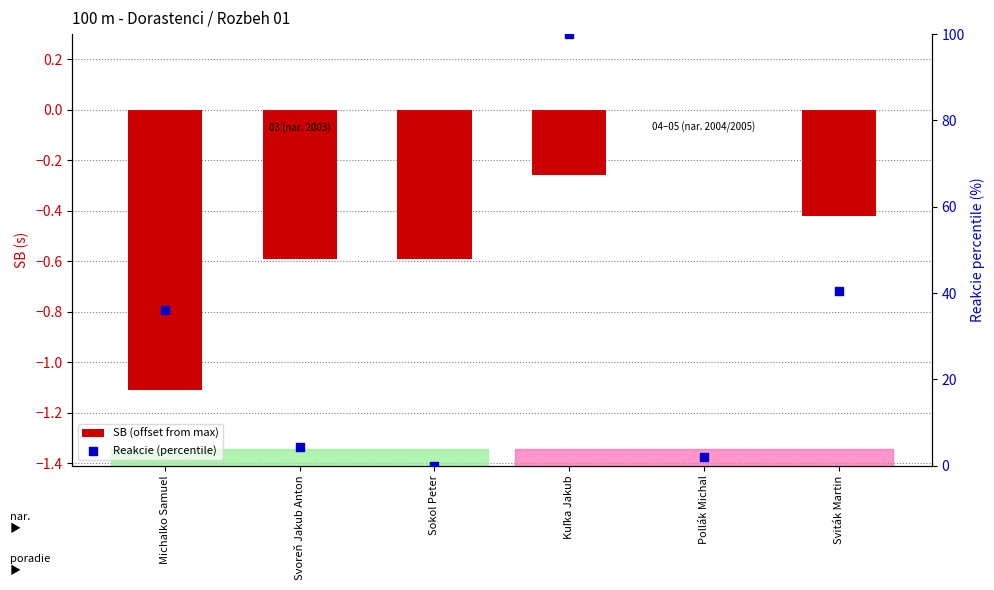

What are all the series names shown in the legend?

SB (offset from max), Reakcie (percentile)